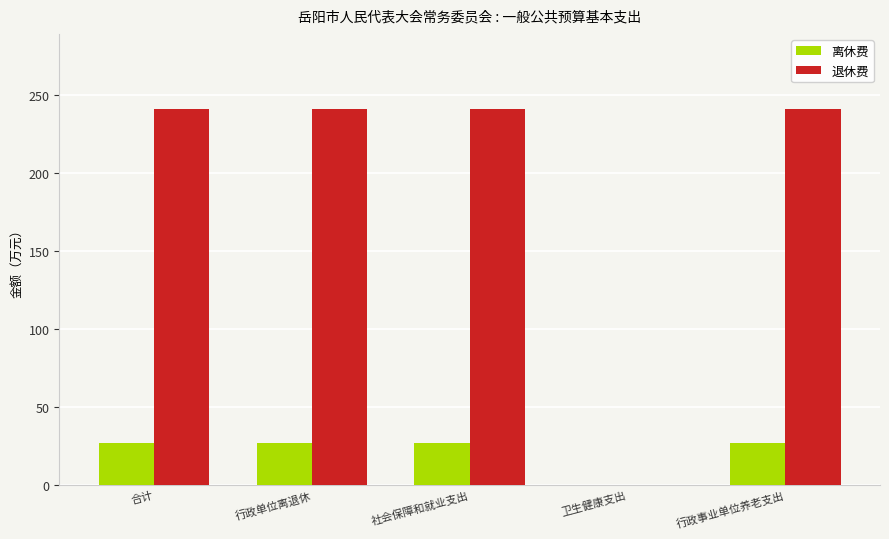

Which series changed the most between 行政单位离退休 and 卫生健康支出?

退休费